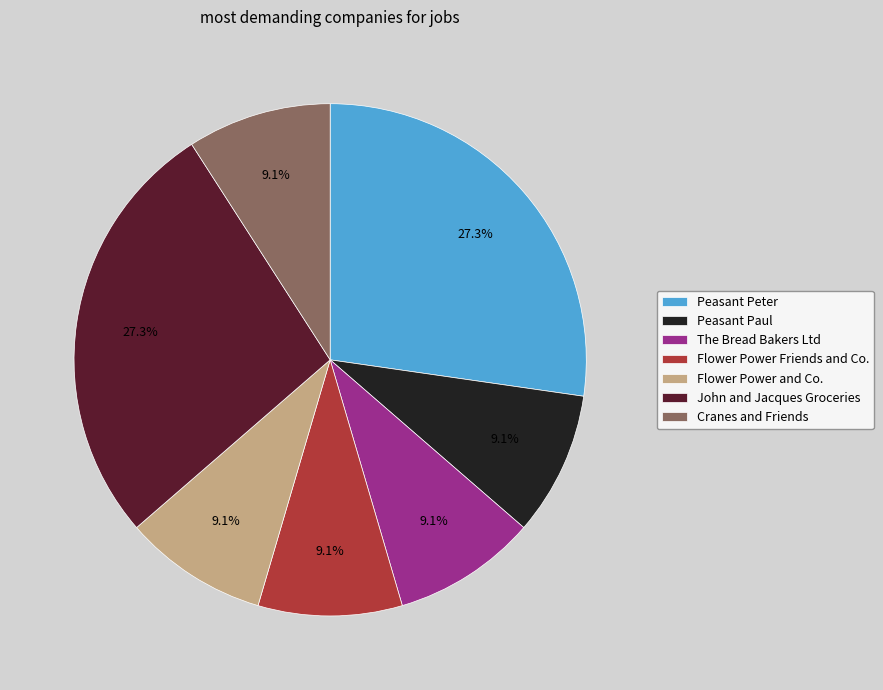

To the nearest percent, what is the average slice percentage?

14%